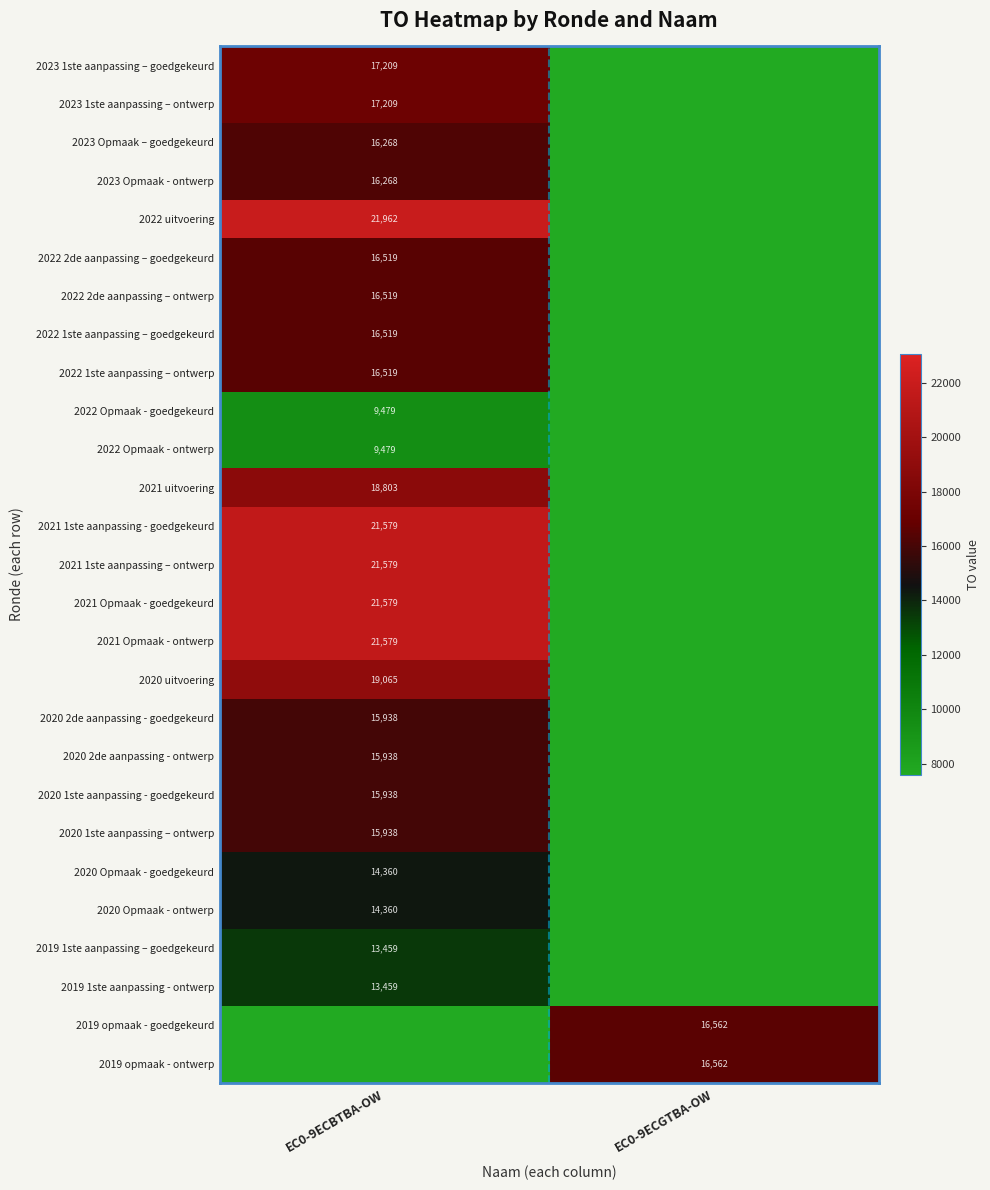

What is the total value across all series at EC0-9ECGTBA-OW?

33124